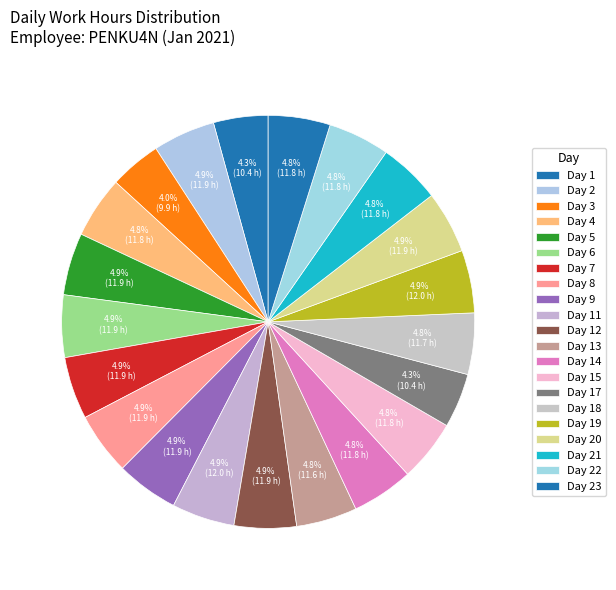

Count the number of slices in the pie.

21